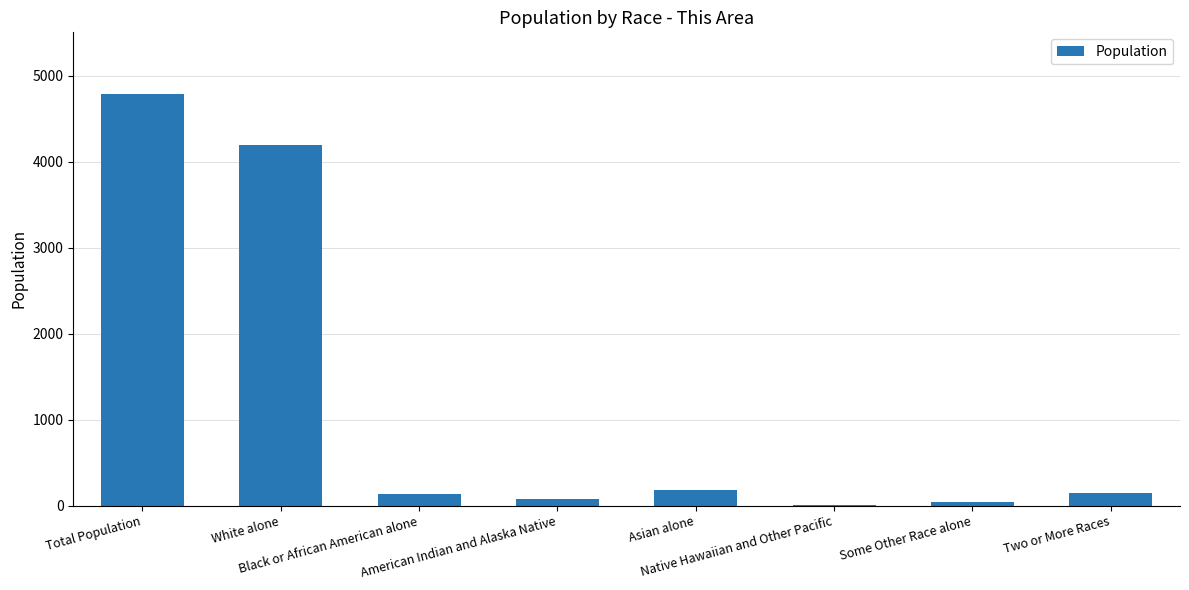

What is the greatest value displayed?

4786